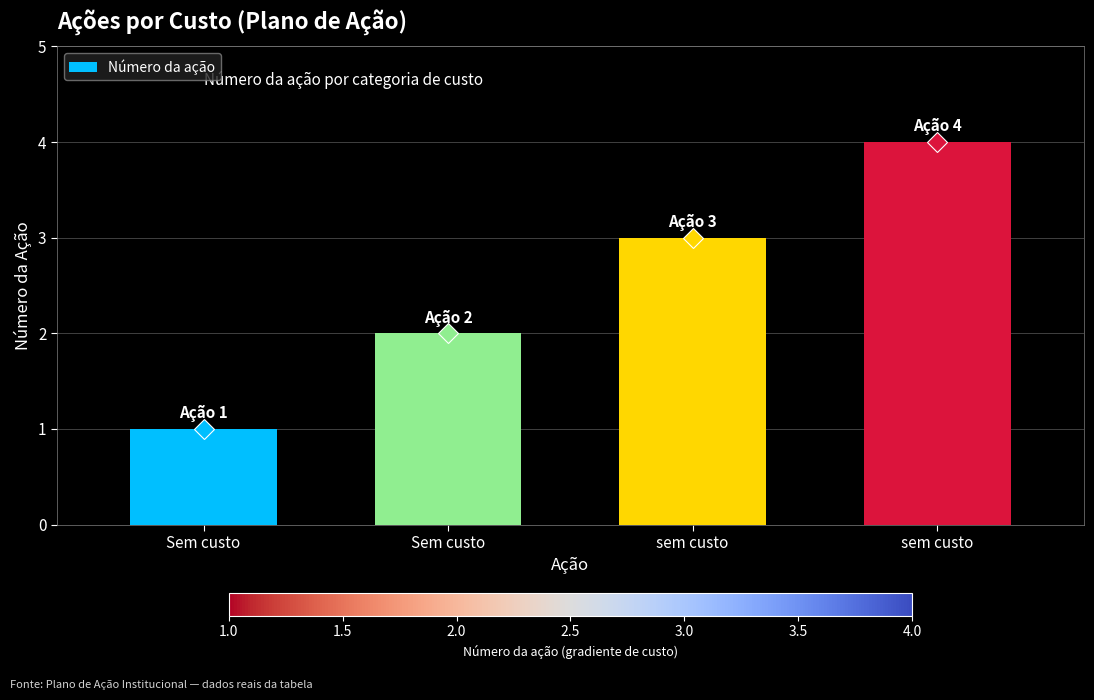

How many values are below 3?

2